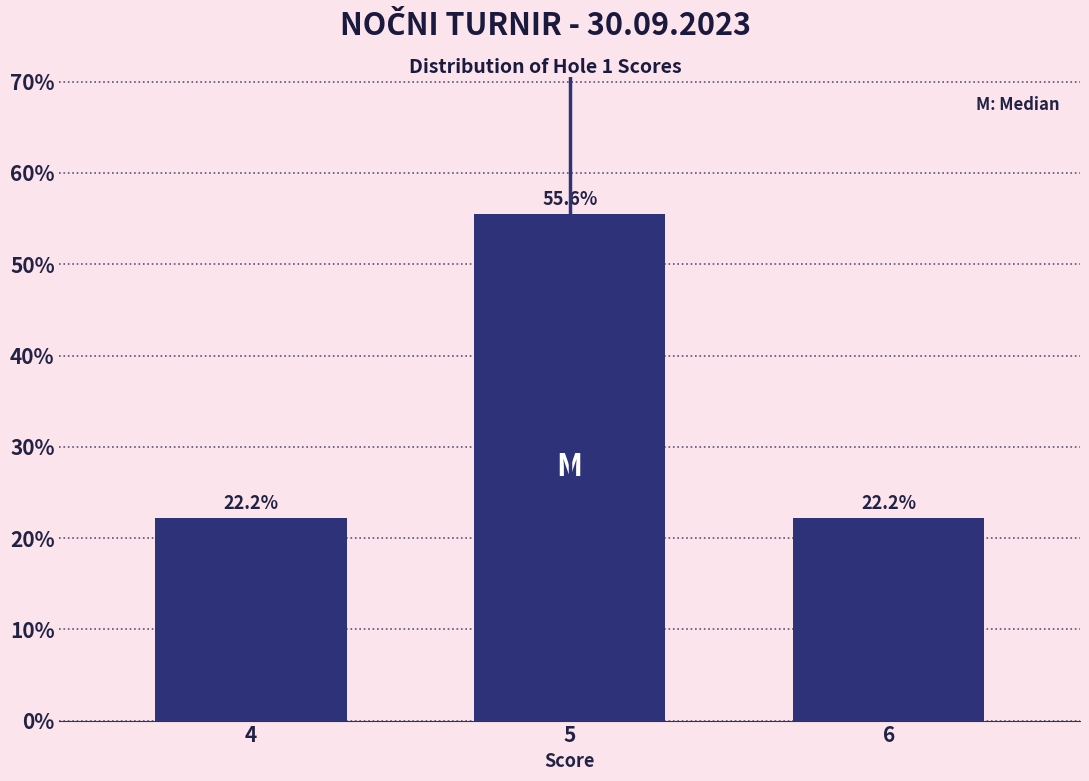

Reading right to left, transcribe all the data shown in this chart.

22.2	55.6	22.2